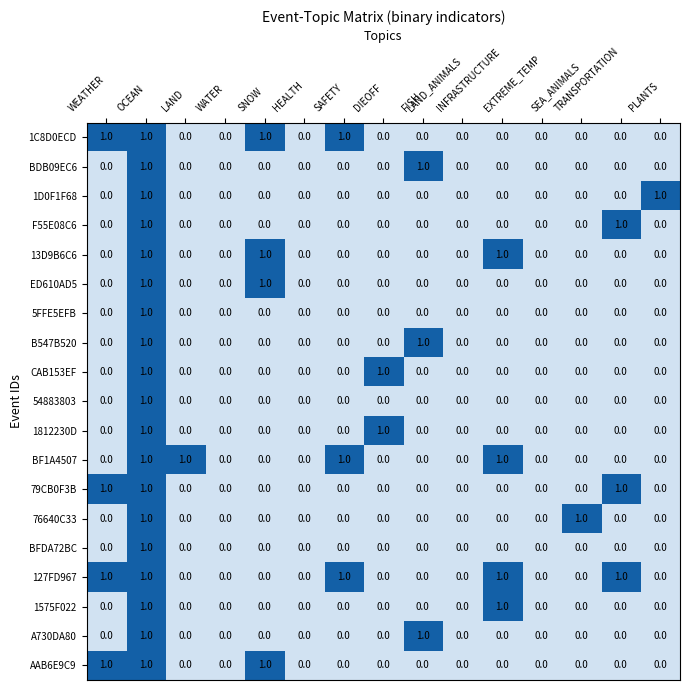

Which series has the largest total across all categories?

127FD967